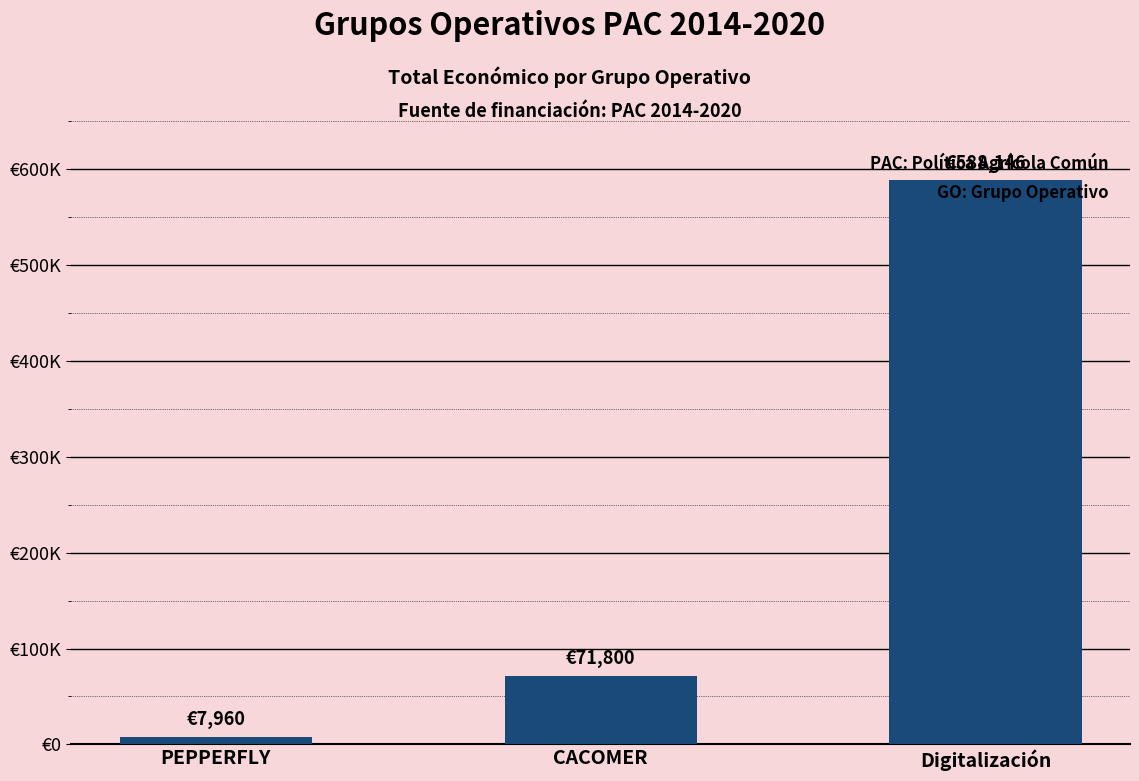

Reading left to right, transcribe all the data shown in this chart.

7960	71800	588146